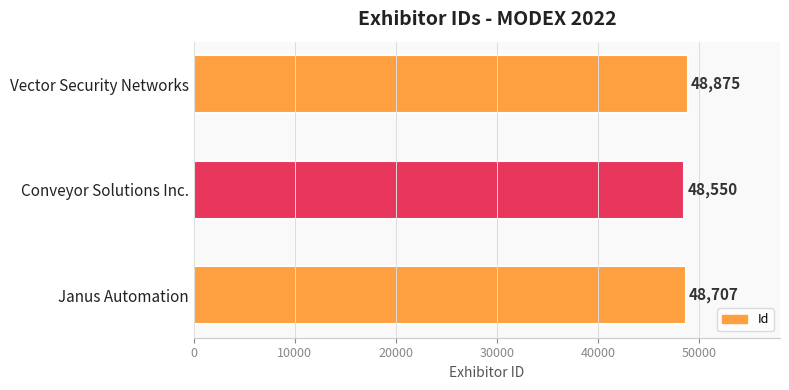

How many bars are there in total?

3